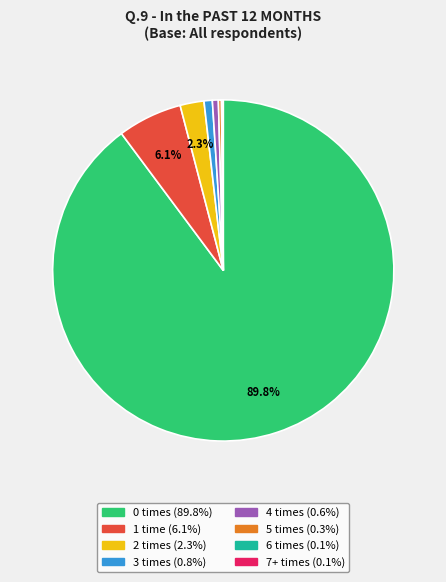

Is there a majority slice in this chart?

Yes